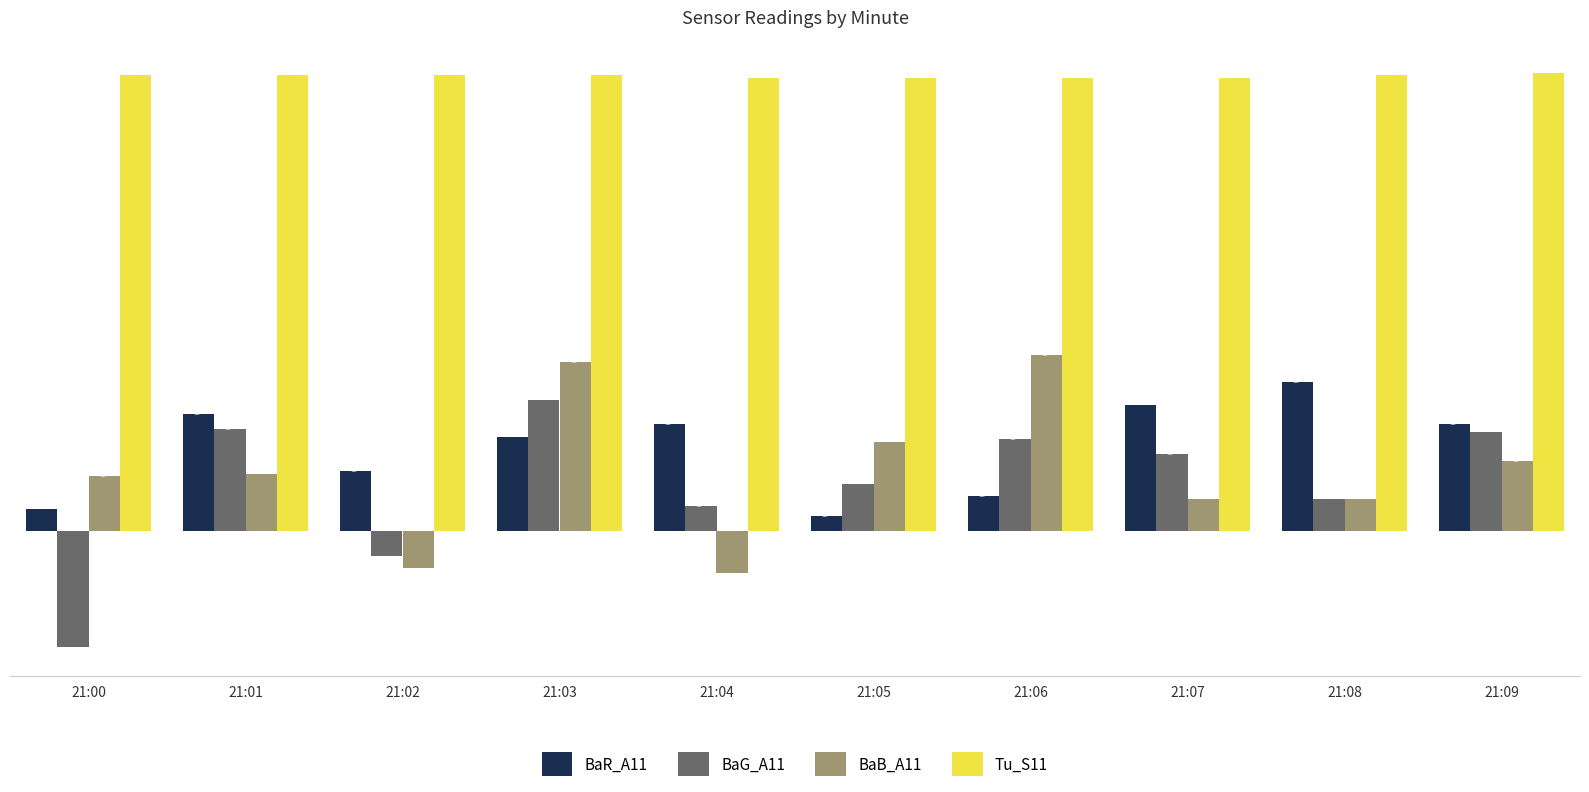

Which series has the widest spread of values?

BaG_A11